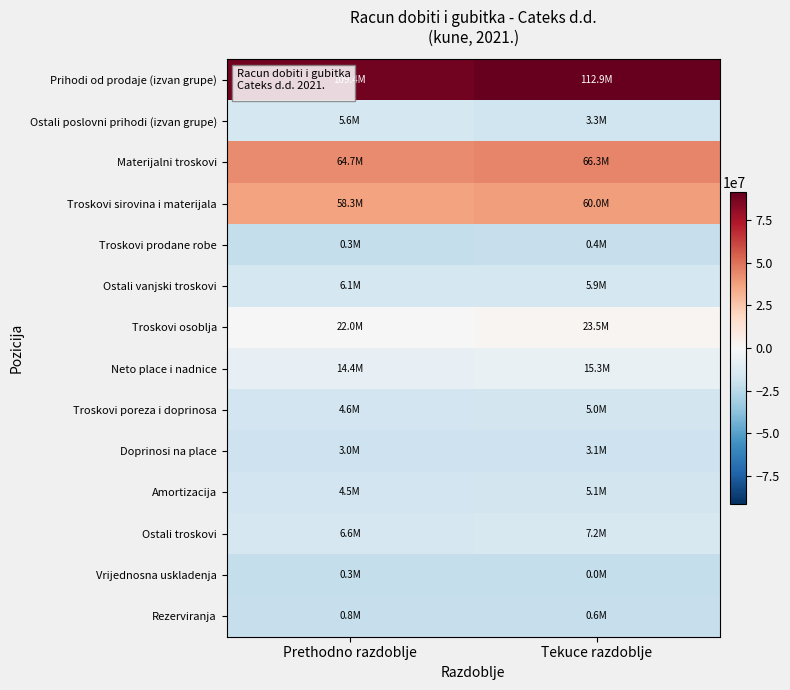

What is the smallest value displayed?

-21732663.2